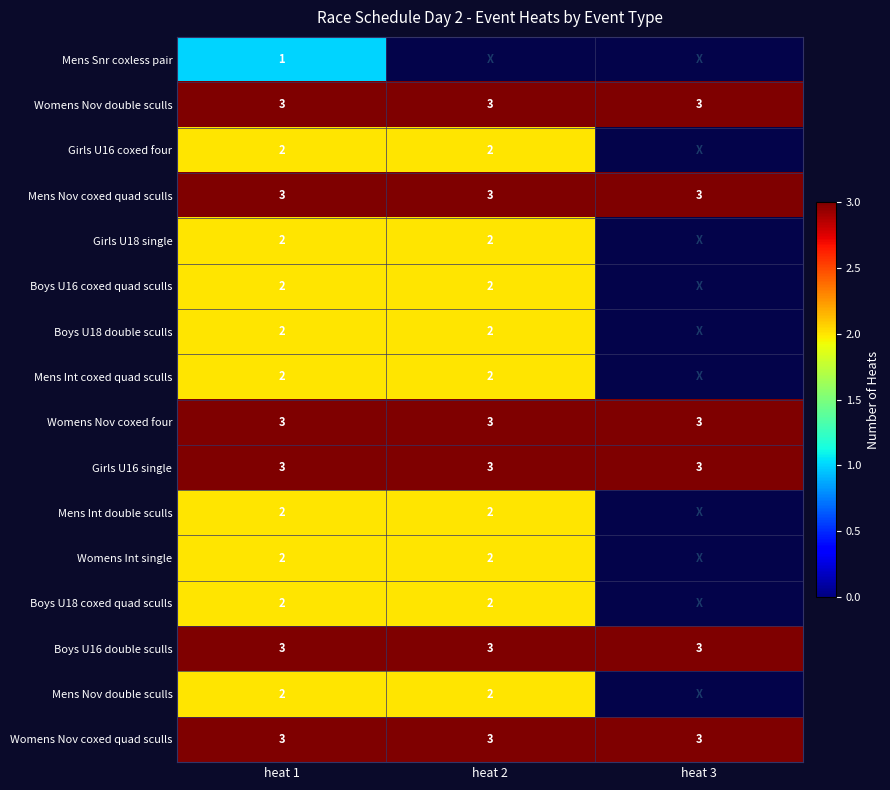

What is the total value across all series at heat 1?

37